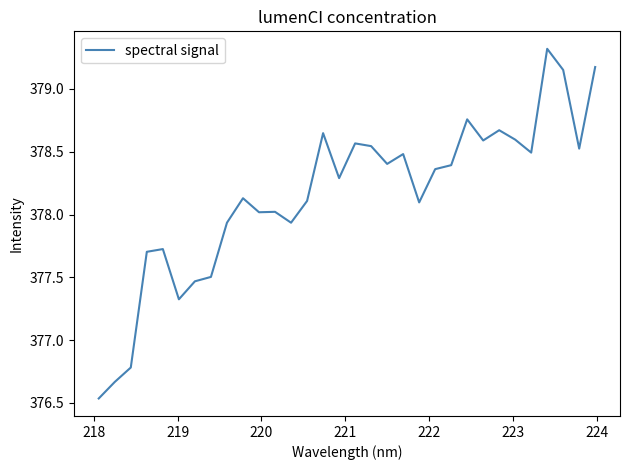

What is the greatest value displayed?

379.3